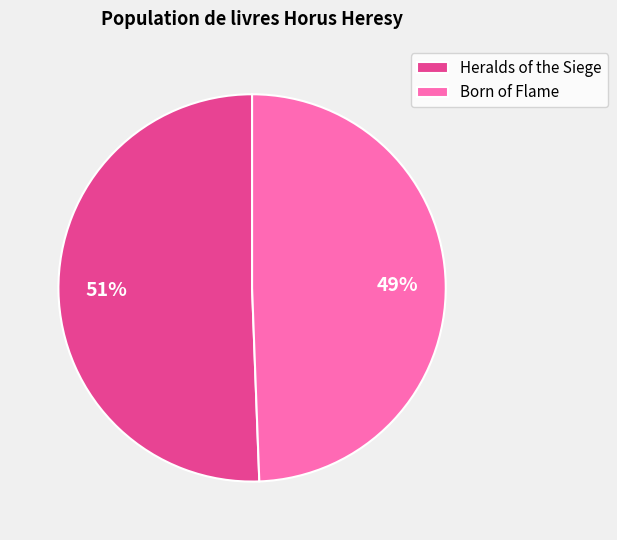

True or false: Born of Flame accounts for 57% of the total.

False